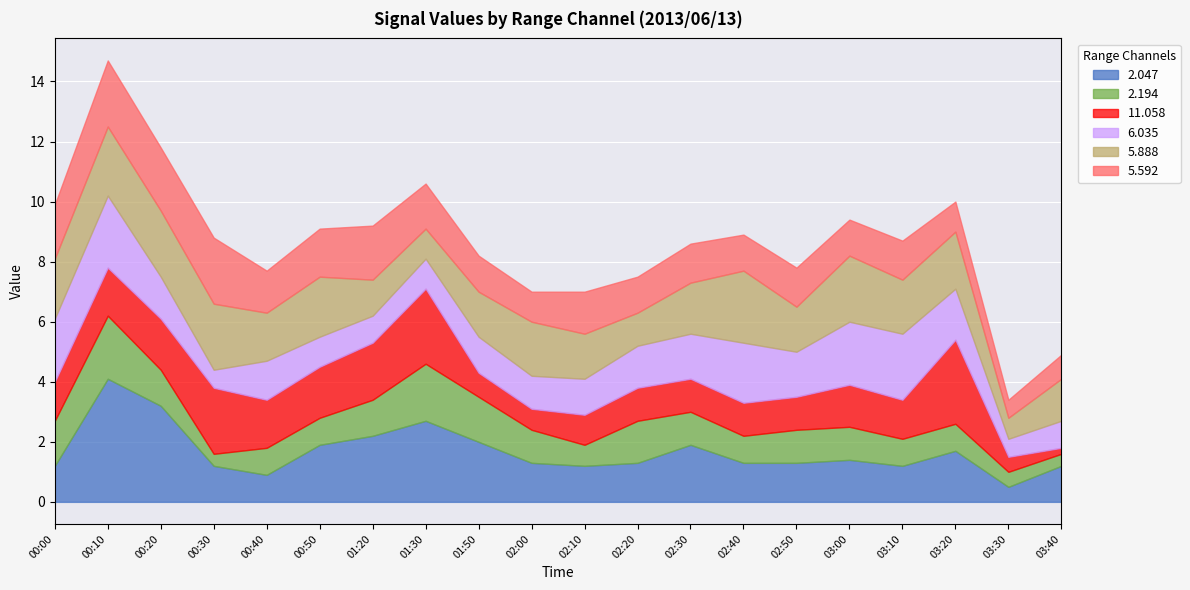

Is the value of 5.888 at 02:20 greater than the value of 11.058 at 02:30?

No